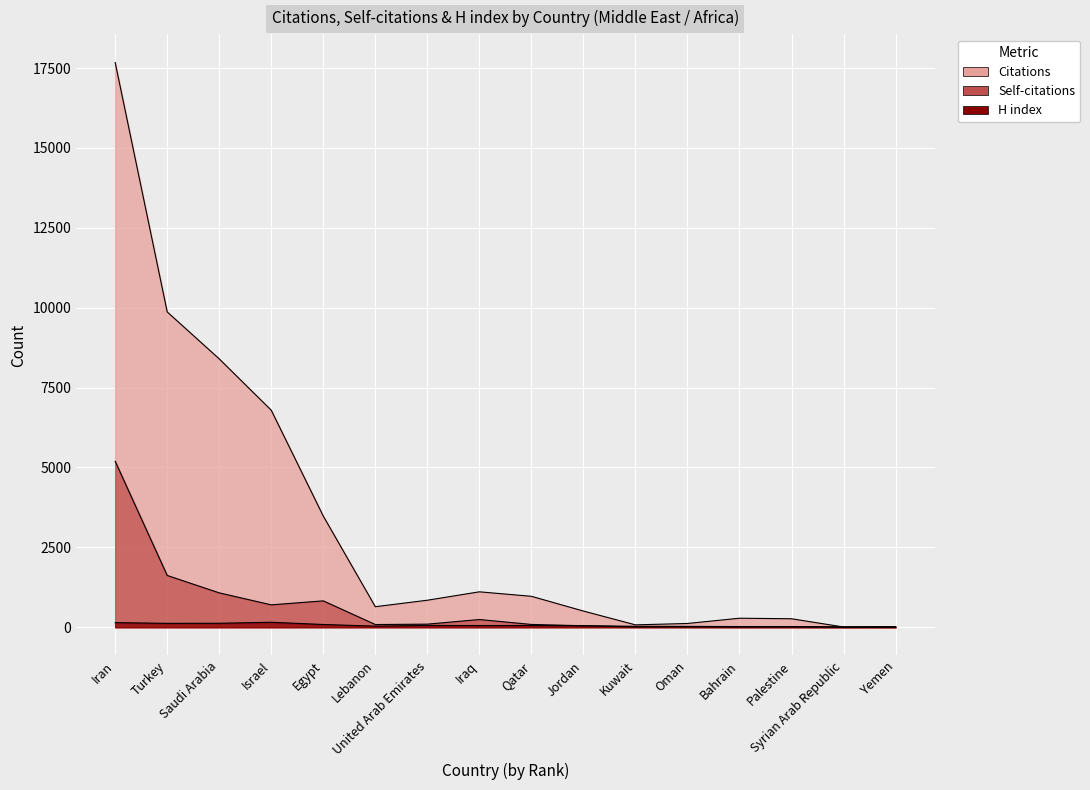

How many intersections are there between H index and Citations?

1